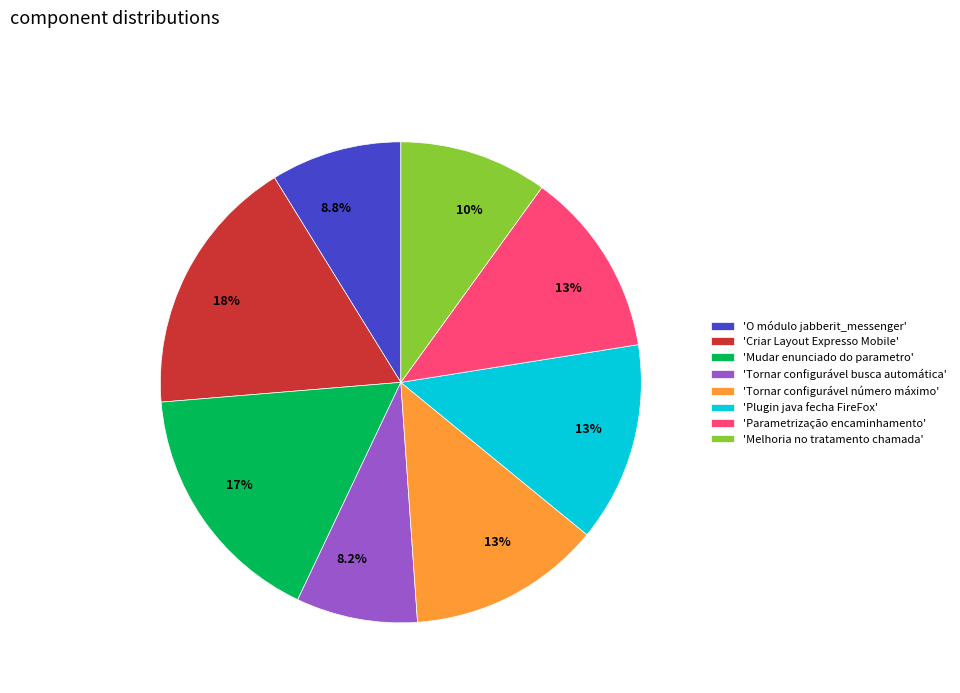

Which category has the biggest portion of the pie?

'Criar Layout Expresso Mobile'